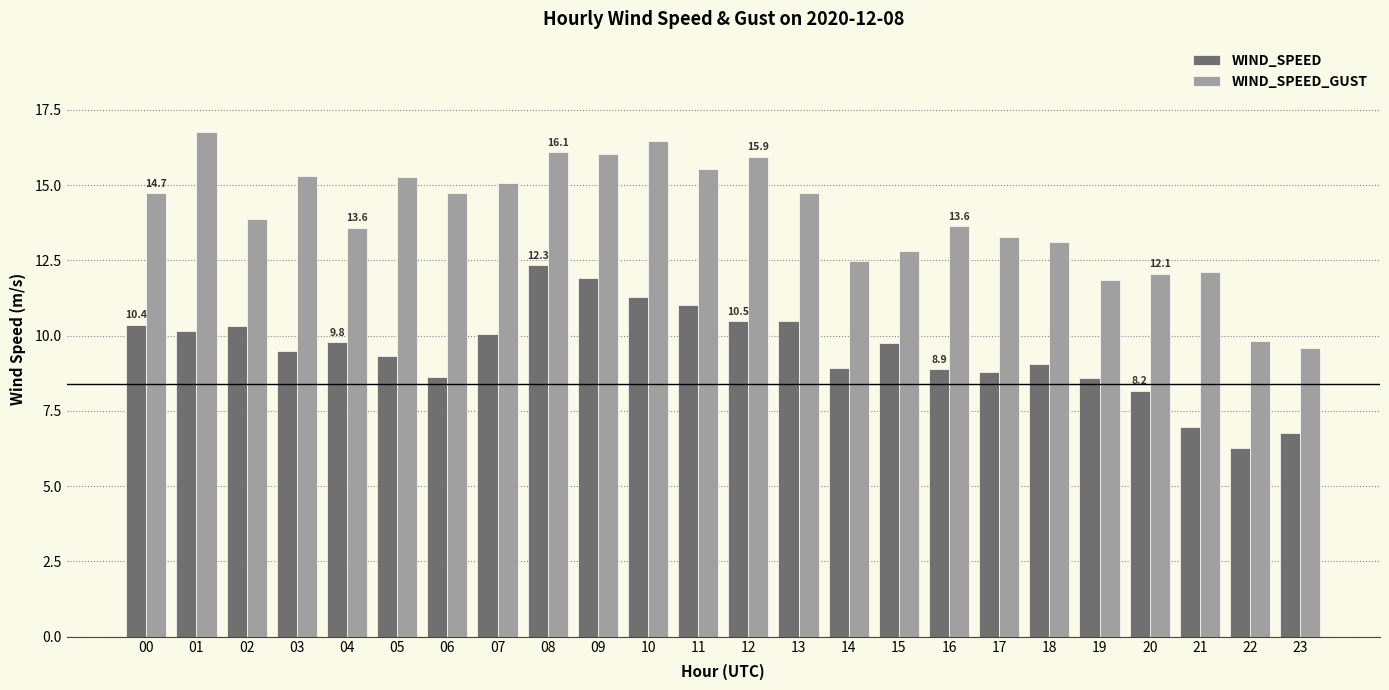

How many bars are there in total?

48